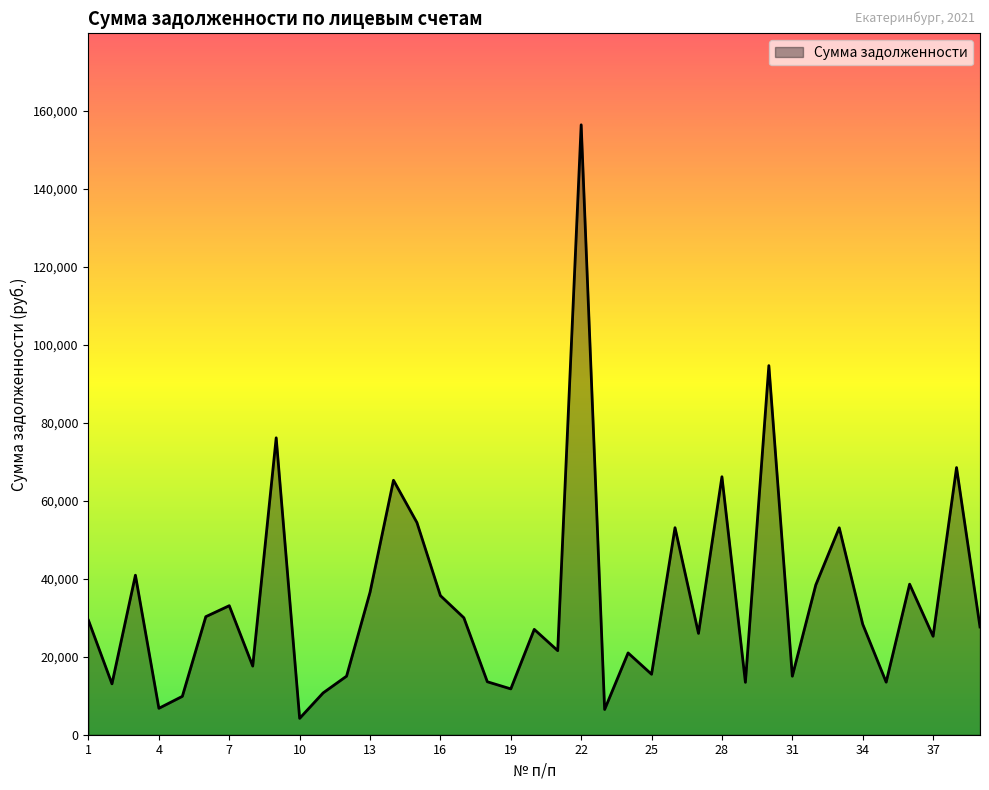

How many lines are shown in the chart?

1